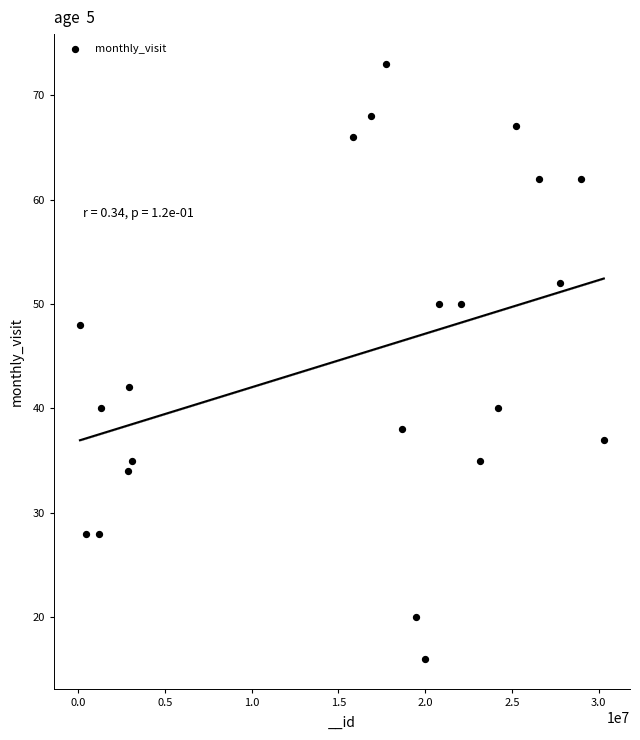

What is the range of Y values (max minus min)?

57